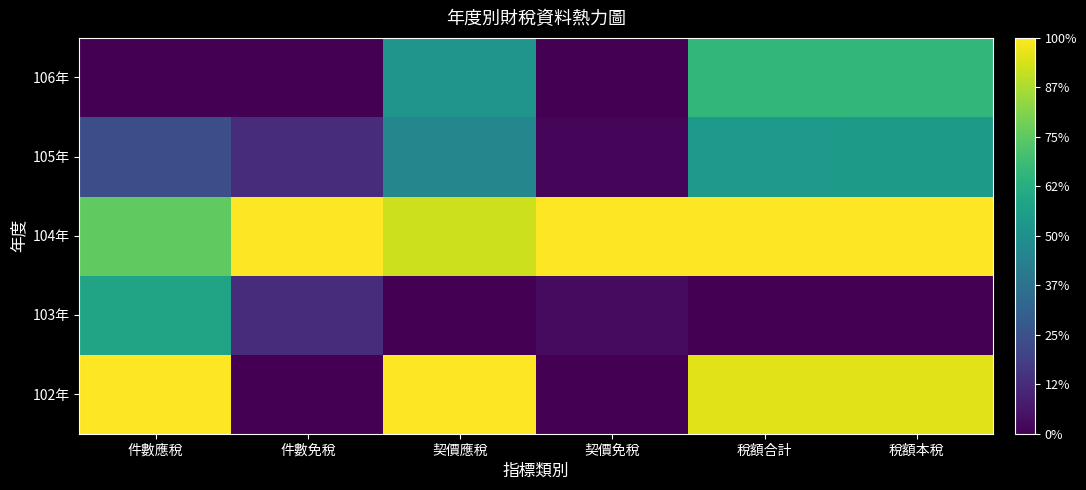

How many series are shown in this chart?

5